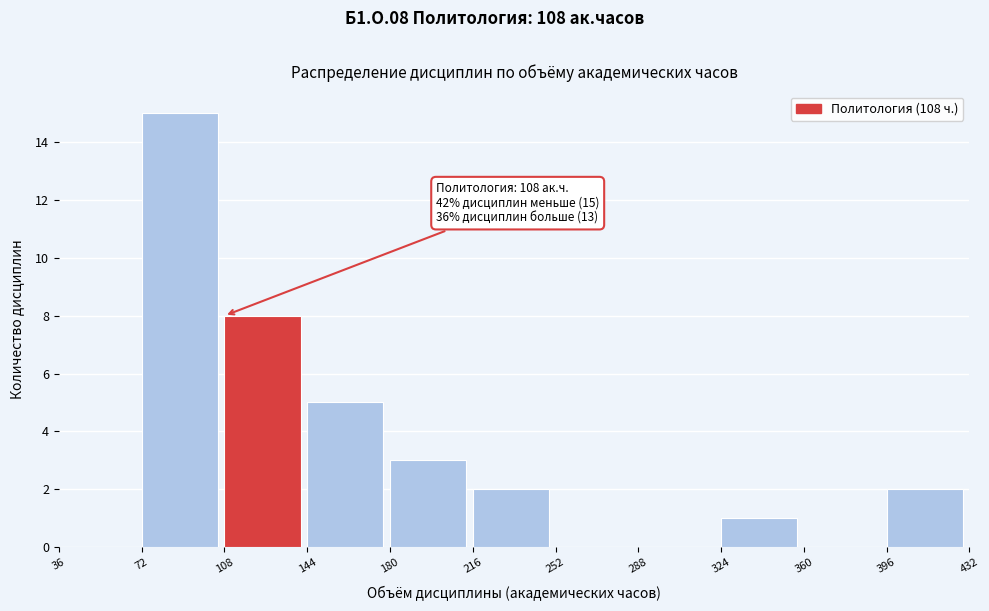

Which range on the x-axis has the tallest bar?

72 to 108